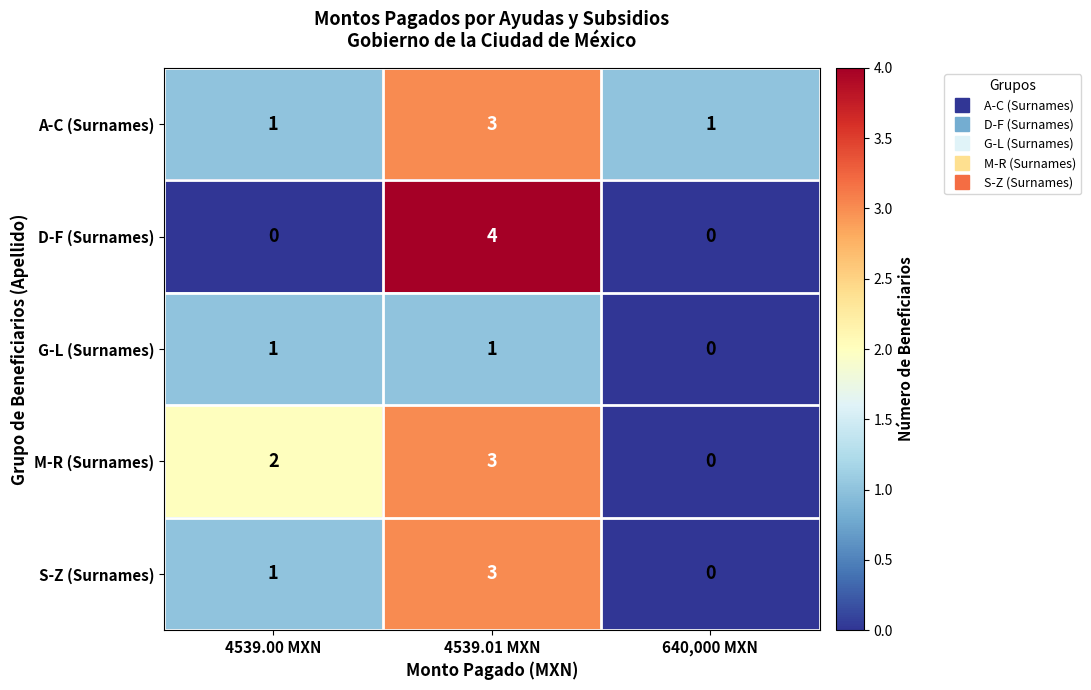

How many categories are shown in the chart?

3